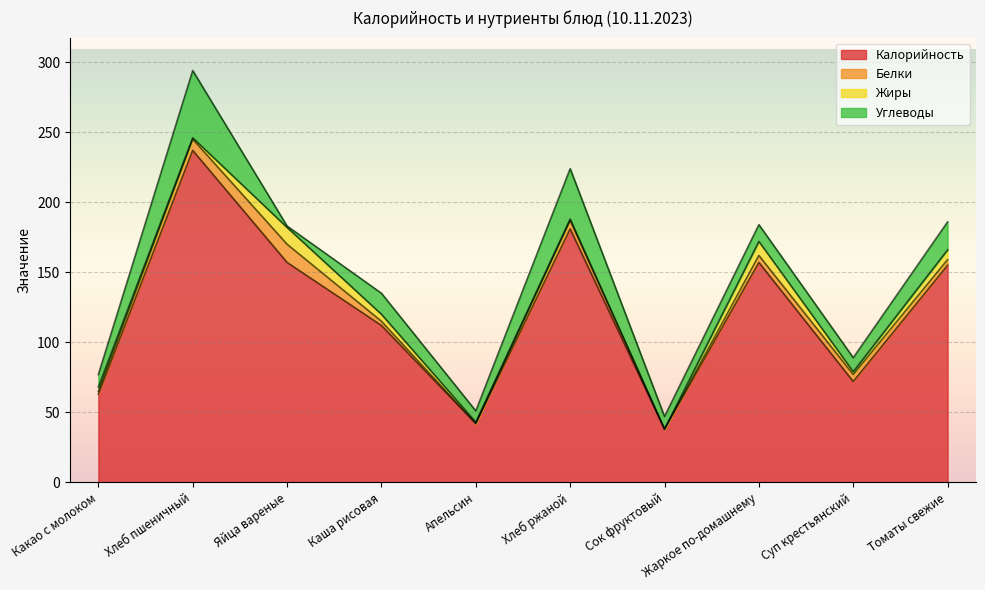

Between which two adjacent categories do Углеводы and Жиры first intersect?

Хлеб пшеничный and Яйца вареные